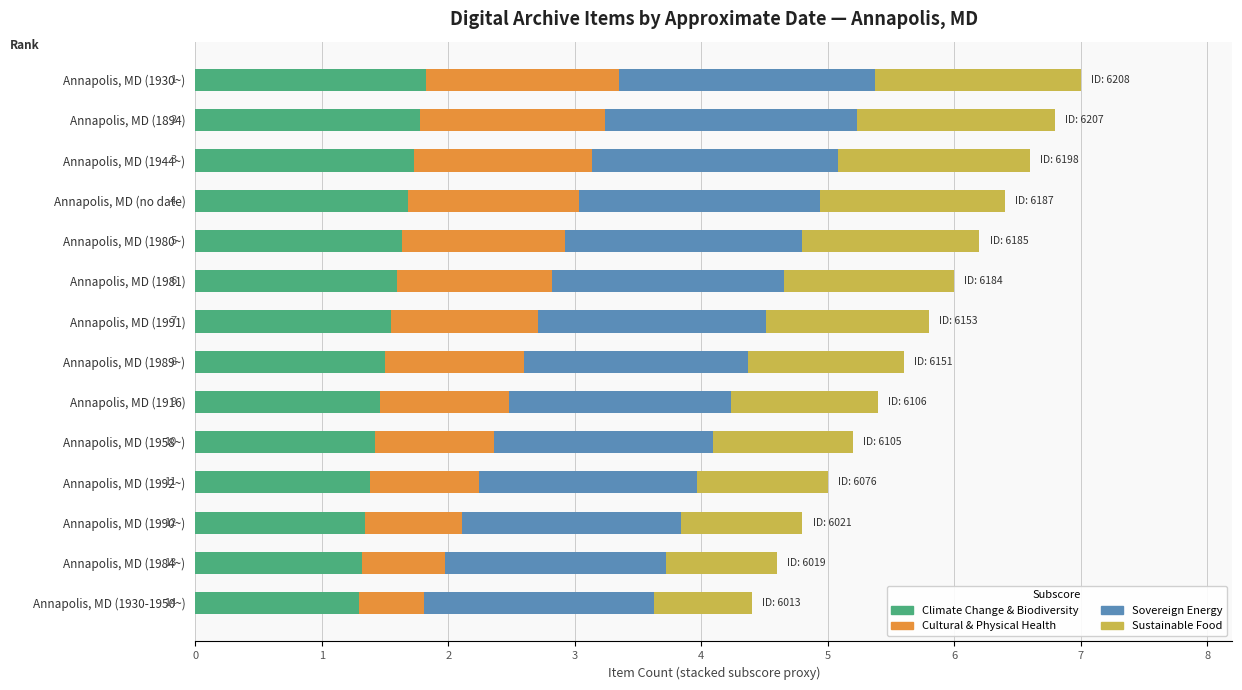

What is the total value across all series at Annapolis, MD (1944~)?

6.6